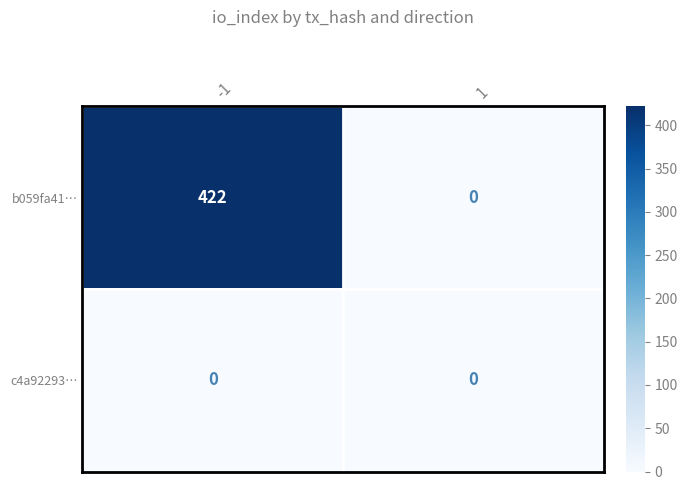

What is the total value across all series at -1?

422